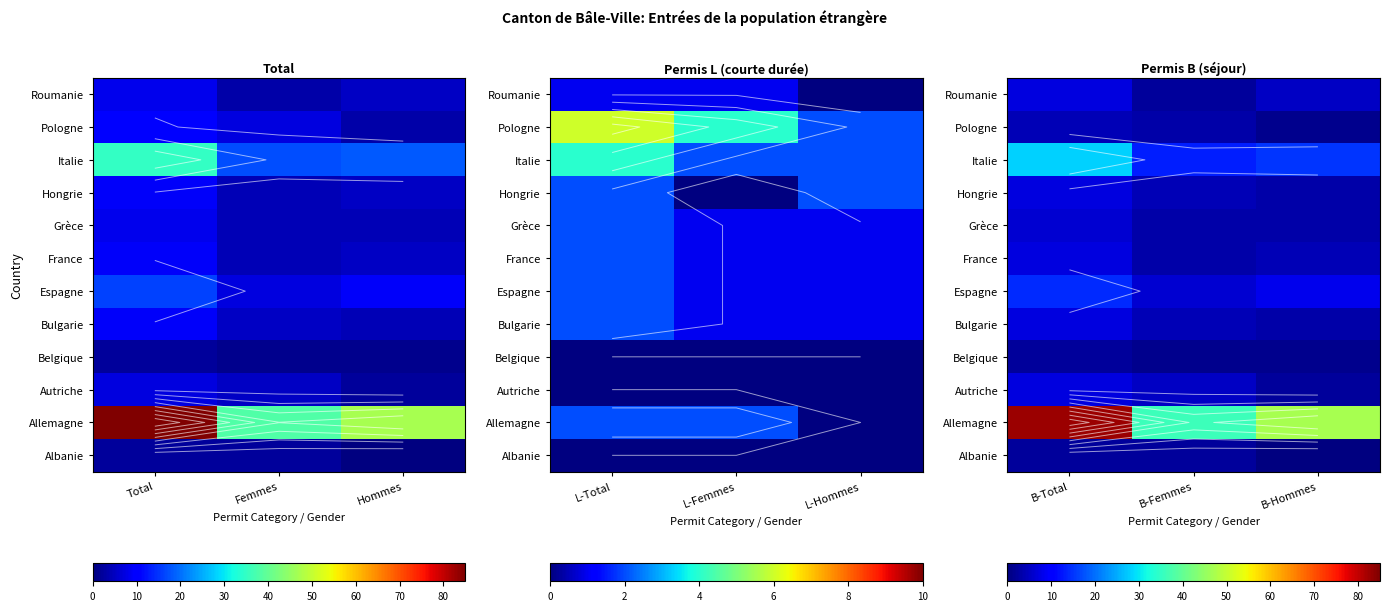

What is the sum of the Espagne values at B-Hommes and B-Femmes?

14